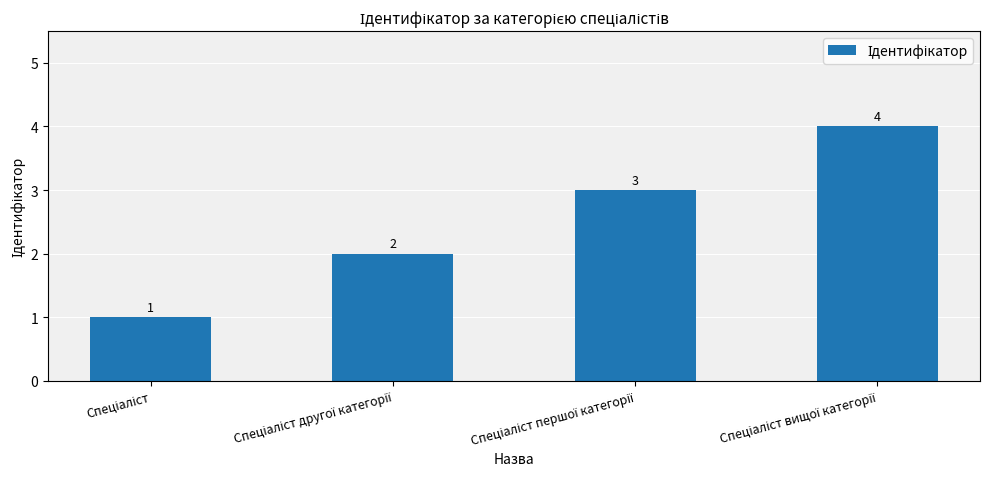

Count the values in the range 2 to 4.

3